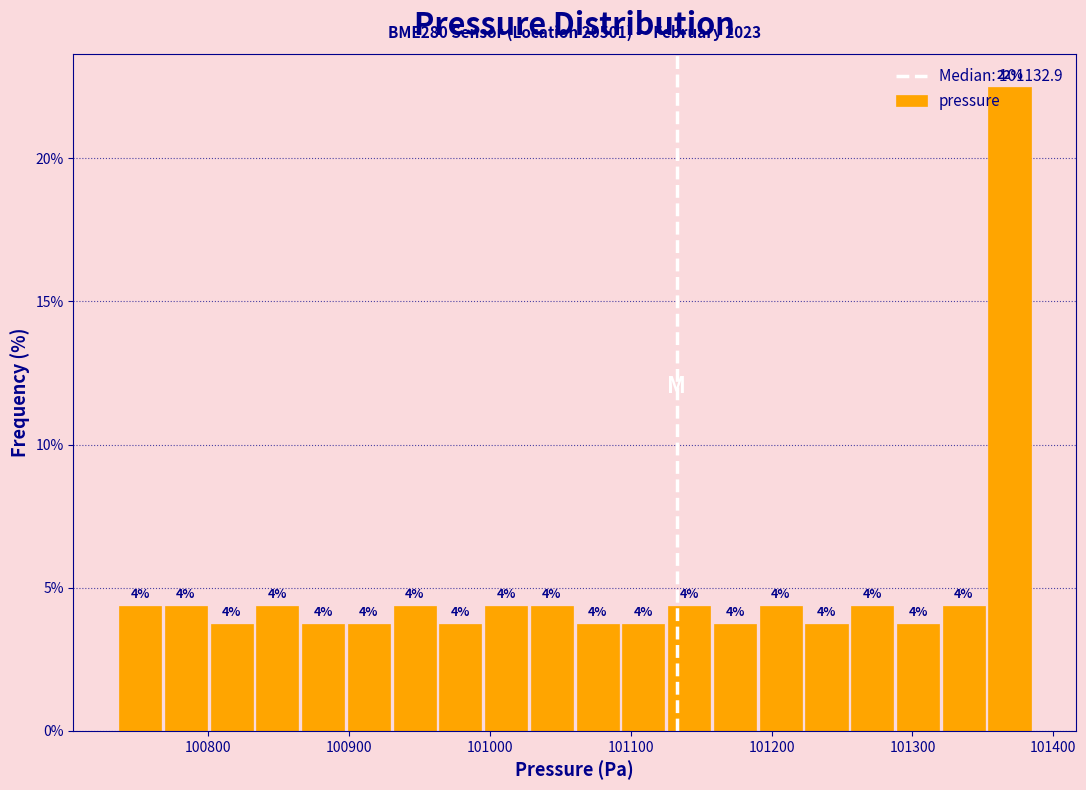

Around what value on the x-axis is the tallest bar? Give the approximate position of its centre, as read against the axis.

101370